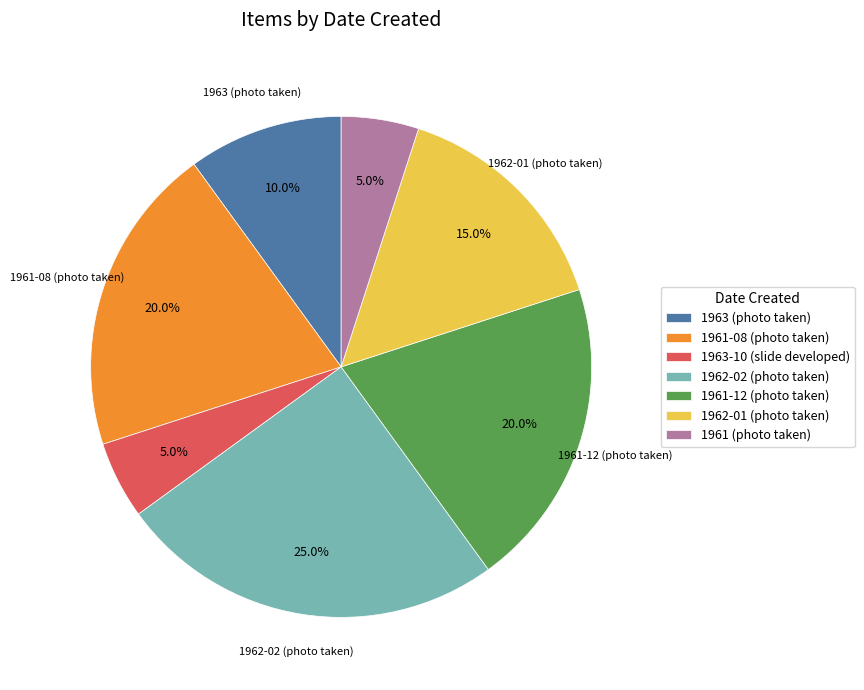

How many segments does this pie chart have?

7